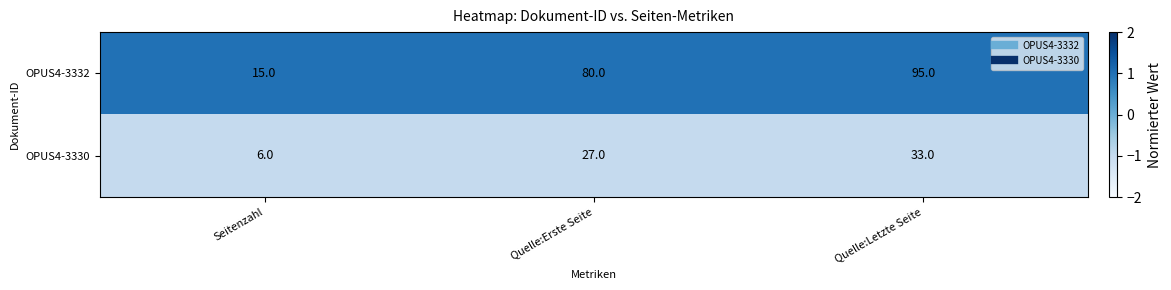

What is the highest value of the OPUS4-3330 series?

33